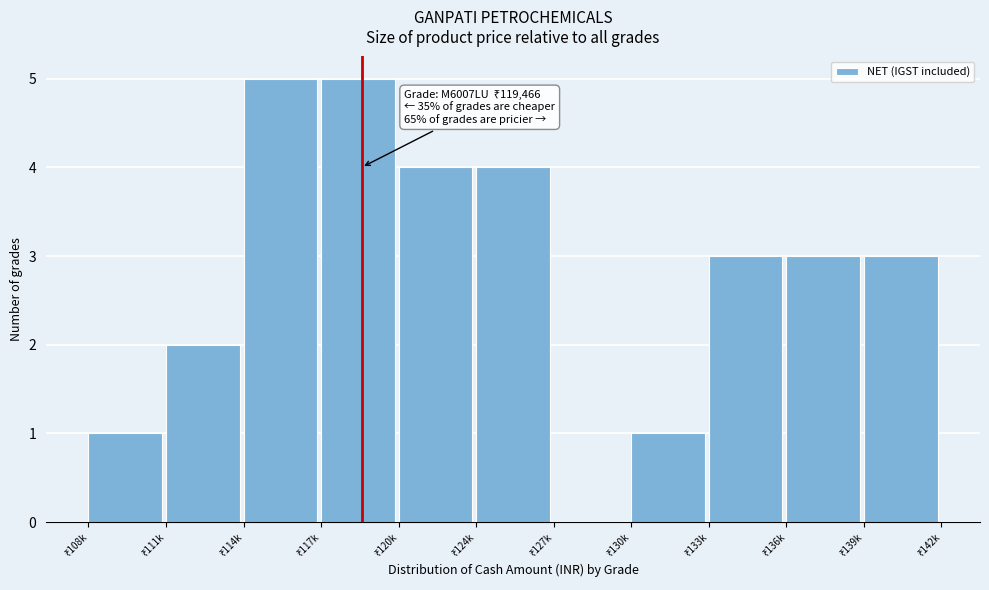

What is the maximum value shown in the chart?

5